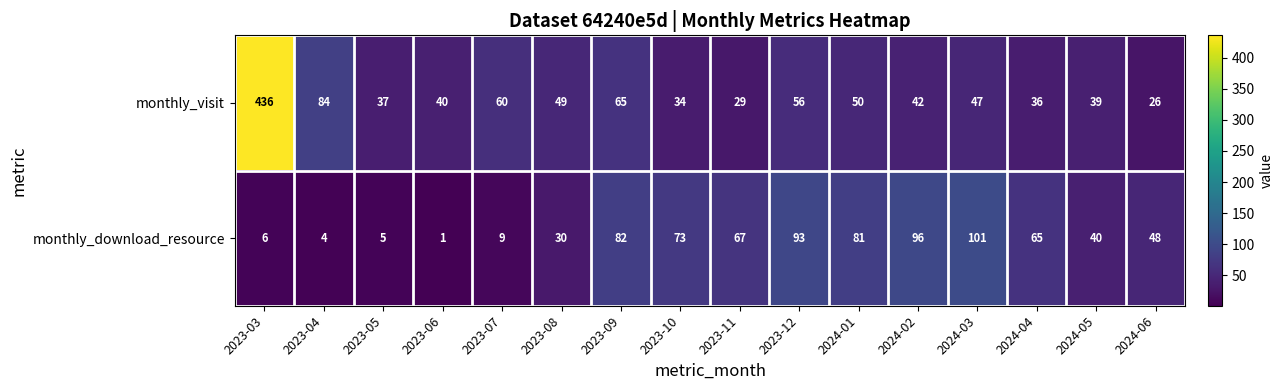

At which label does monthly_download_resource reach its peak?

2024-03